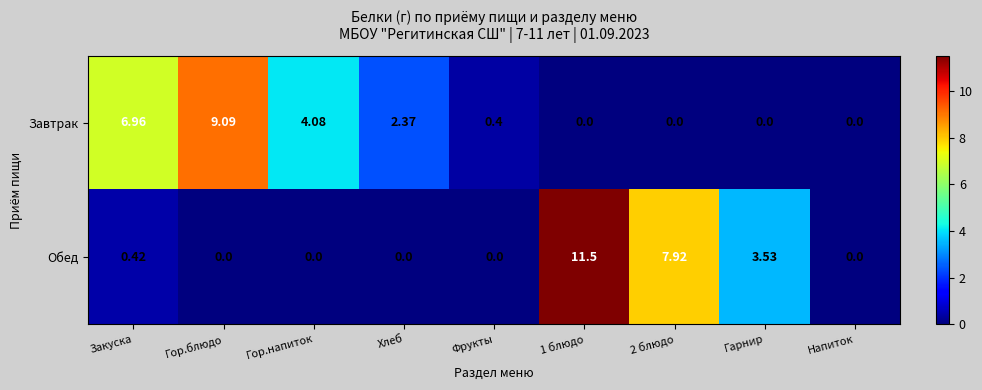

Between Хлеб and 1 блюдо, which series saw the biggest shift?

Обед